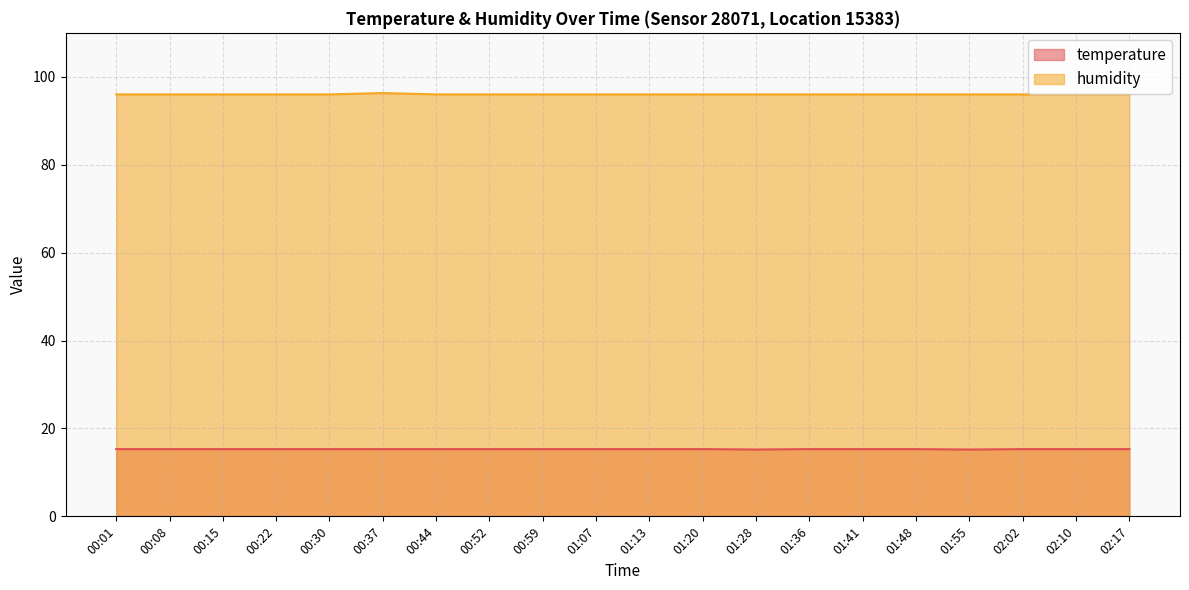

At which category is the sum across all series the highest?

00:37